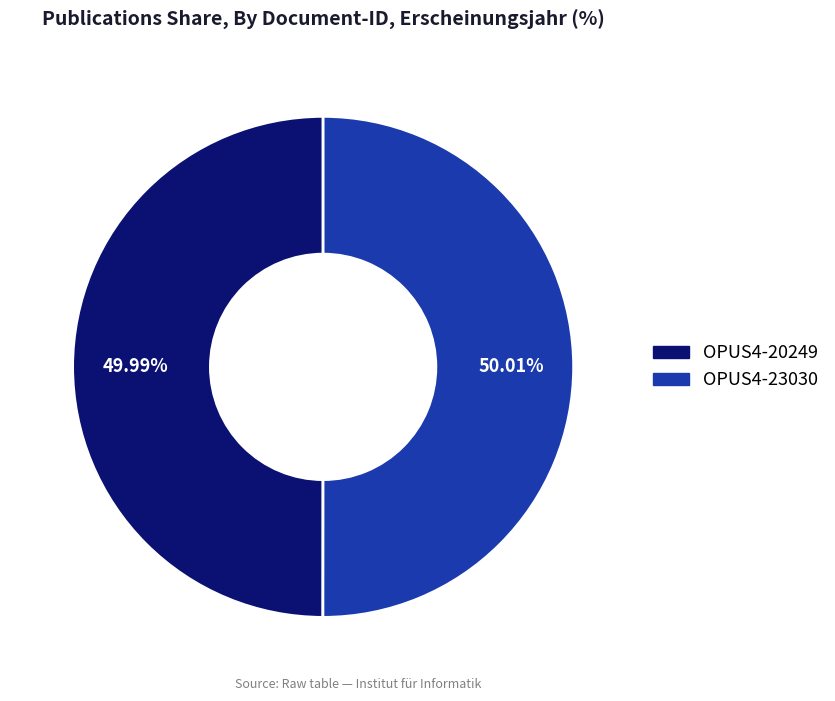

Combined, do OPUS4-23030 and OPUS4-20249 account for over 50%?

Yes